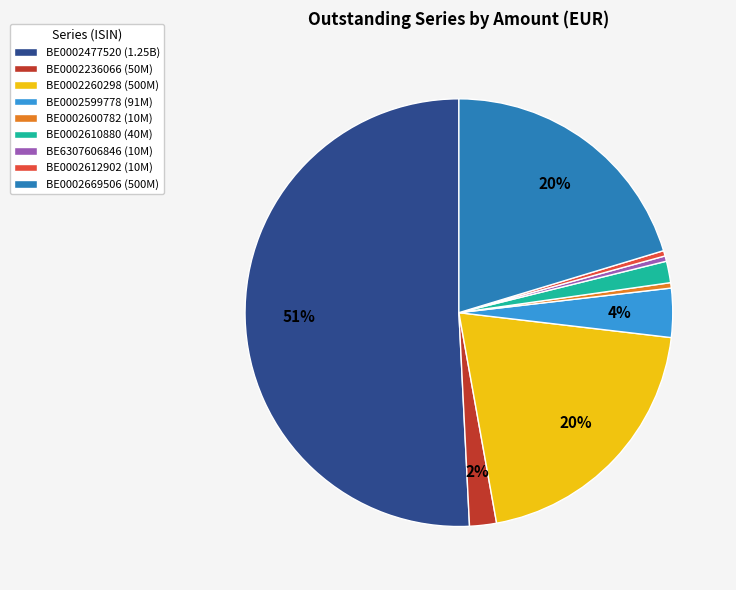

Does BE0002260298 (500M) represent more than half of the total?

No